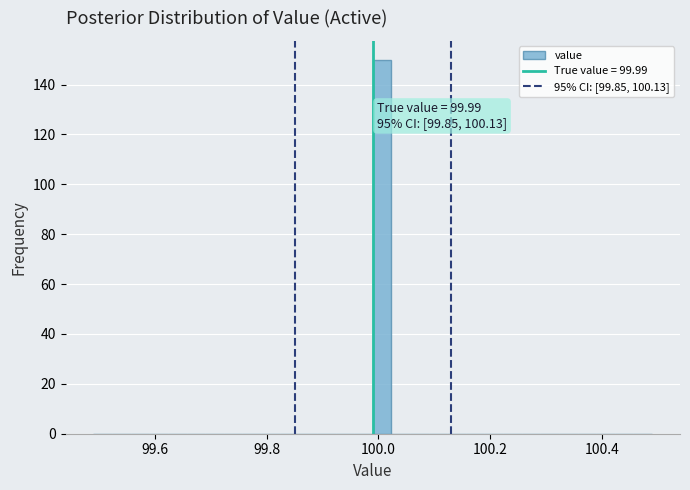

Read against the x-axis, roughly where is the centre of the tallest bar?

100.00